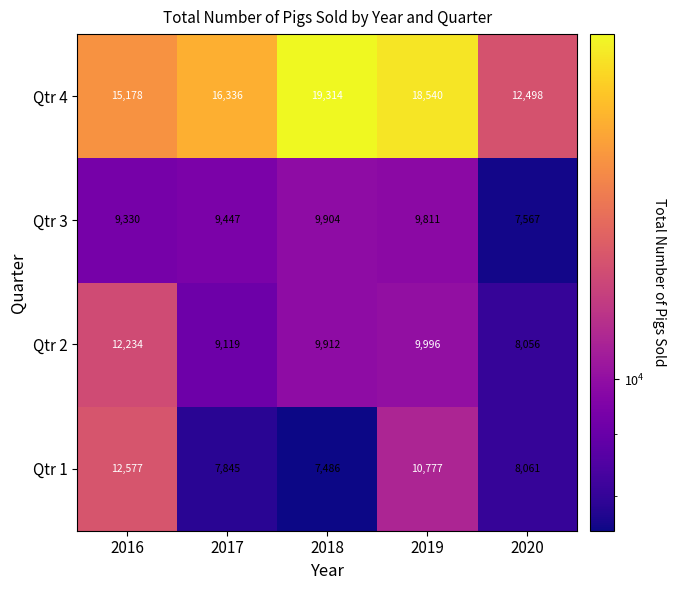

Count the Qtr 4 values in the range 15178 to 18540.

3